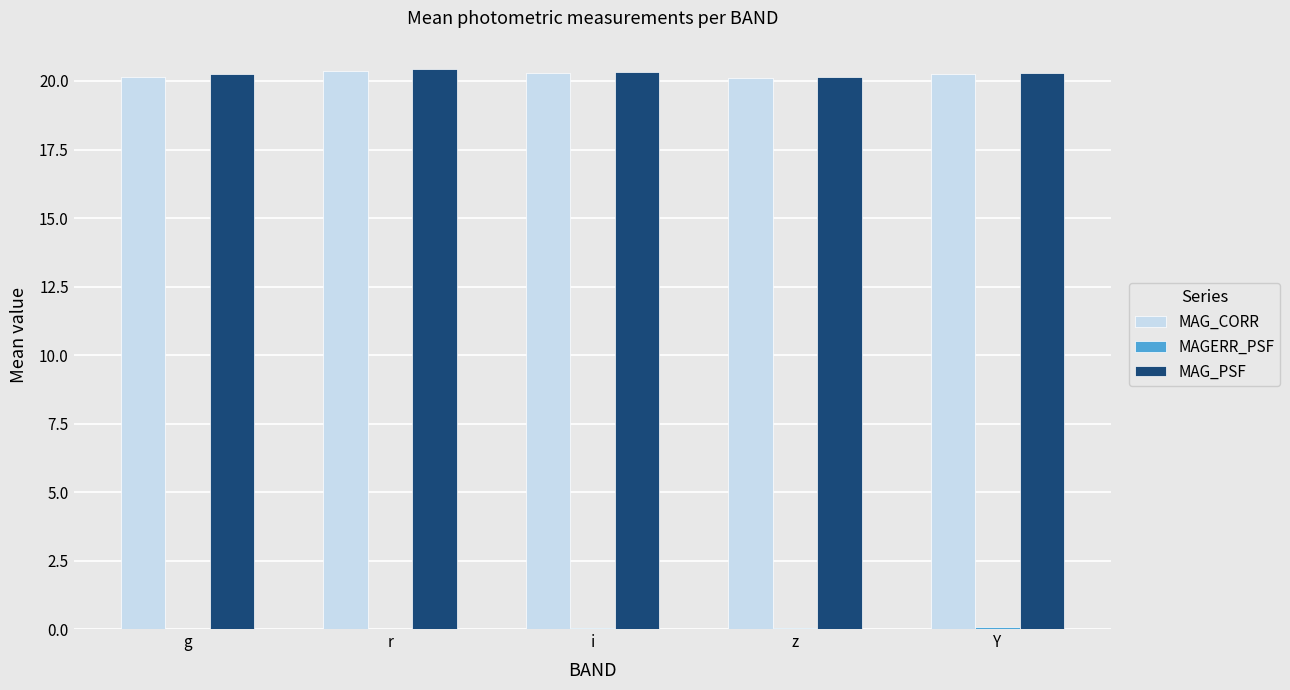

Is it true that MAG_CORR equals 28.0 at g?

False